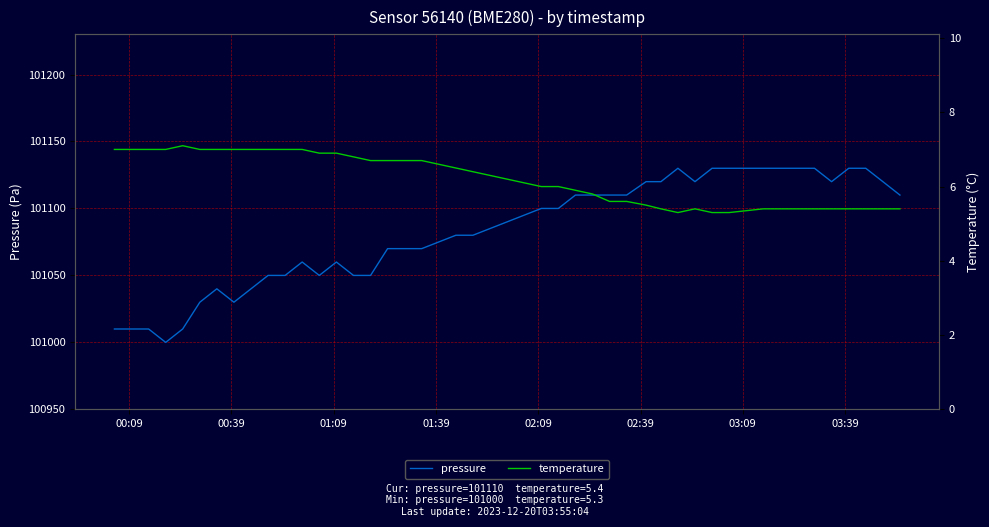

Count the number of data series in this chart.

2